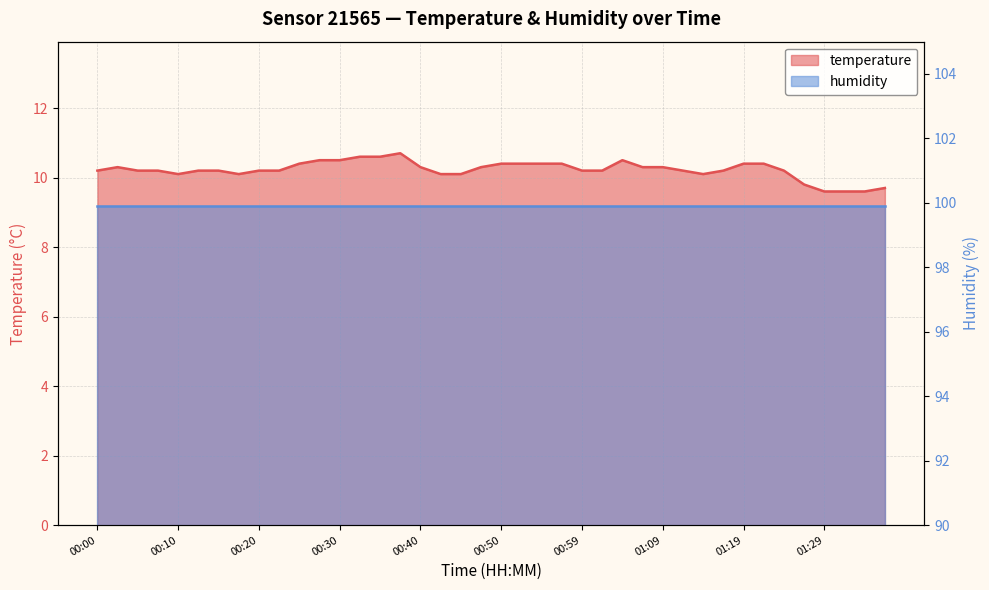

Which category has the highest value across all series?

00:37